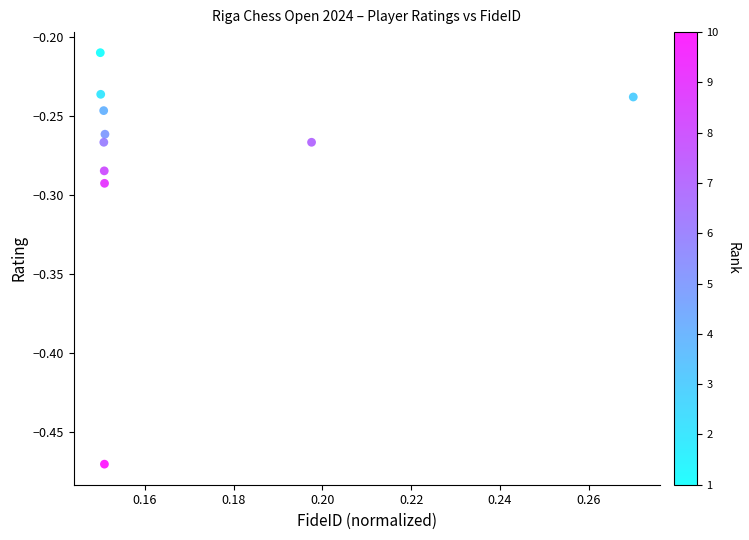

What is the range of Y values (max minus min)?

0.3